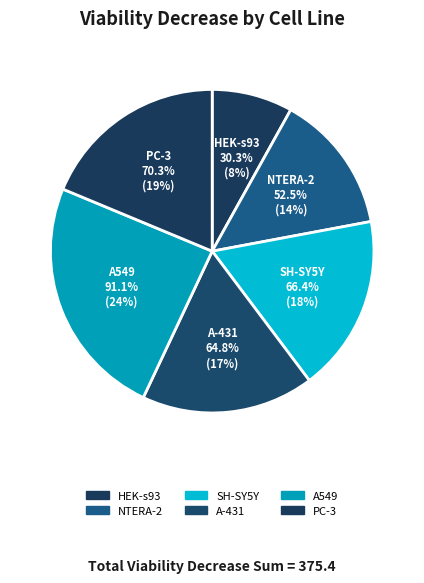

Count the number of slices in the pie.

6